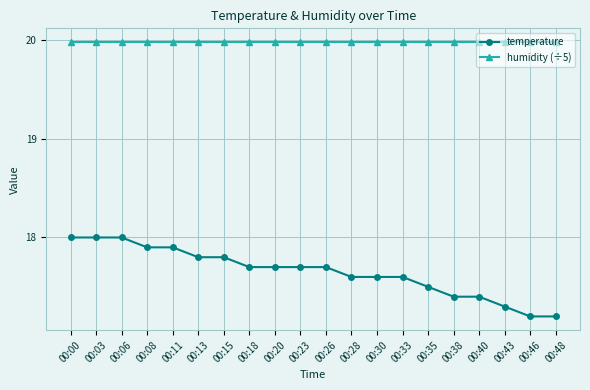

Which series has the largest range (max minus min)?

temperature